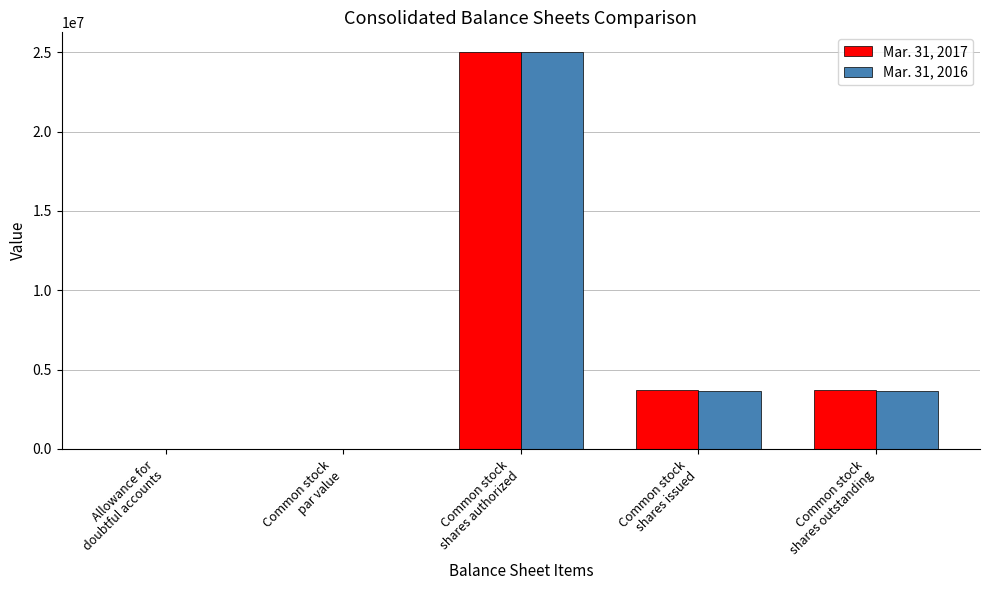

What is the difference between the Mar. 31, 2017 values at Common stock
shares authorized and Common stock
shares issued?

21272296